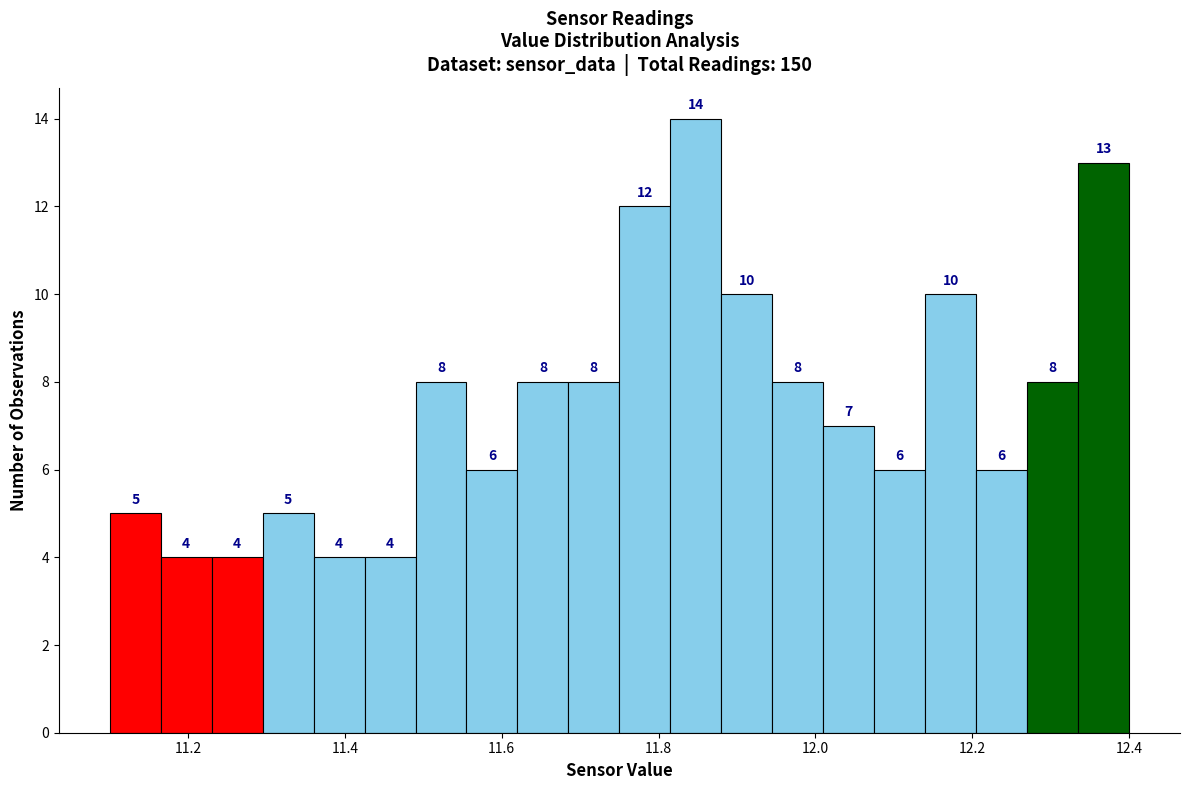

Around what value on the x-axis is the tallest bar? Give the approximate position of its centre, as read against the axis.

11.84